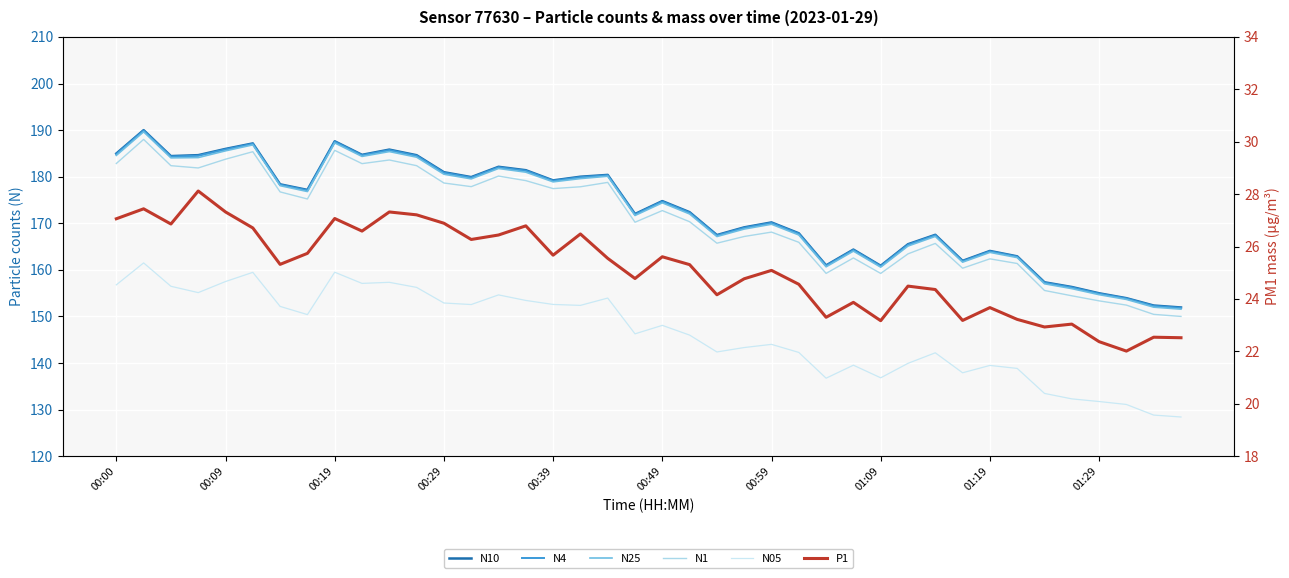

How many data points does each series have?

40